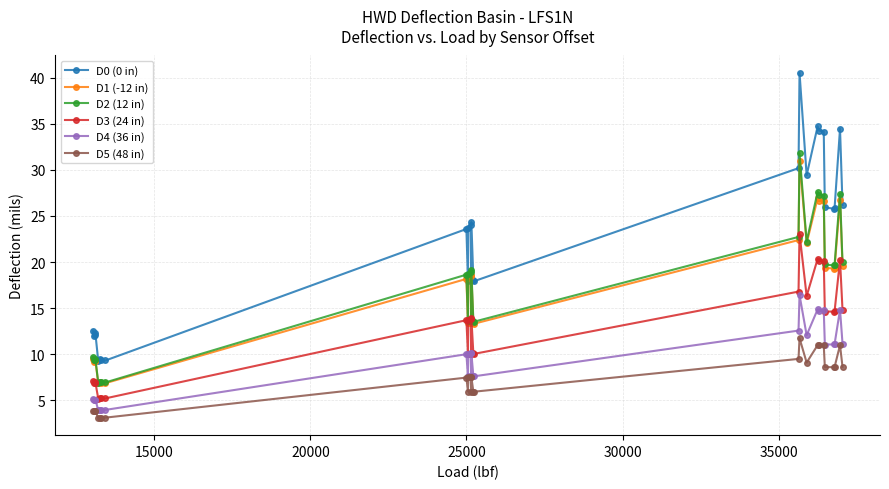

Which series has the widest spread of values?

D0 (0 in)